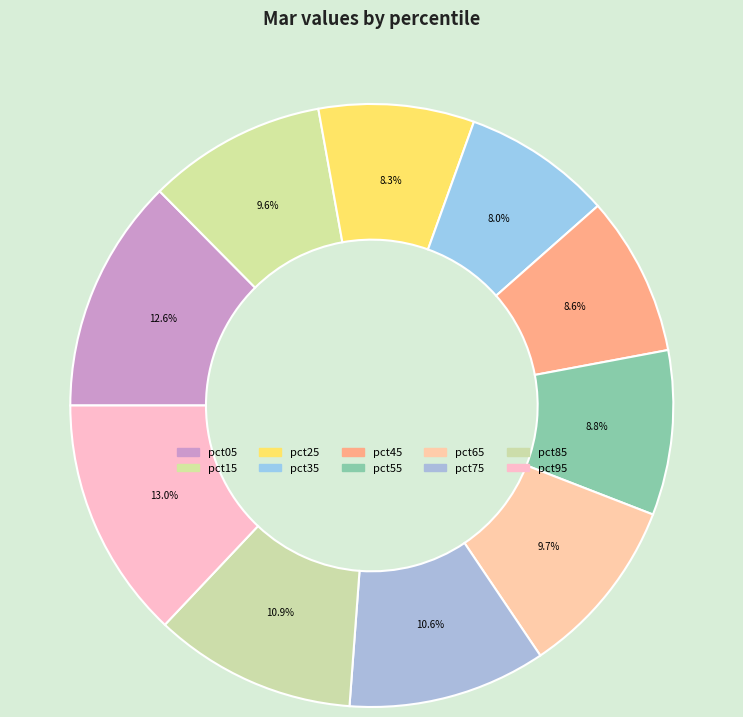

To the nearest percent, what is the combined percentage of pct45 and pct05?

21%